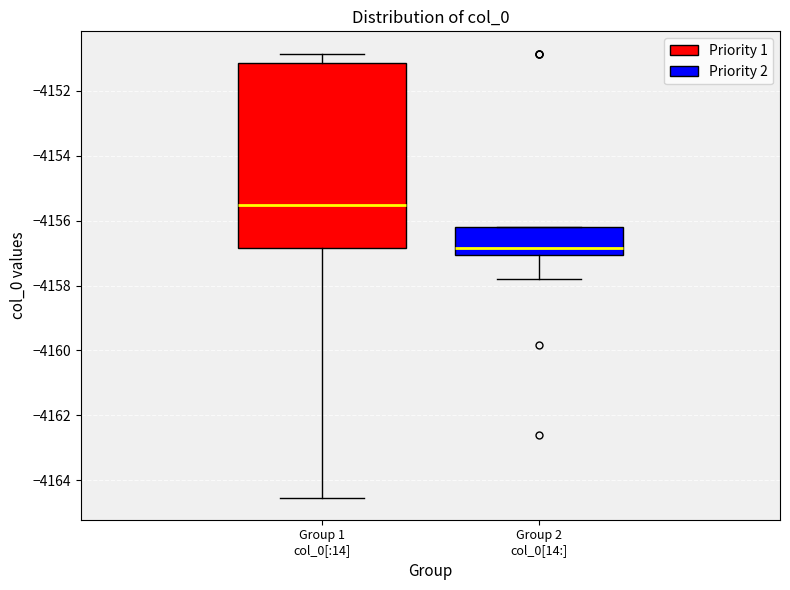

Which box has the highest median line?

Group 1 col_0[:14]